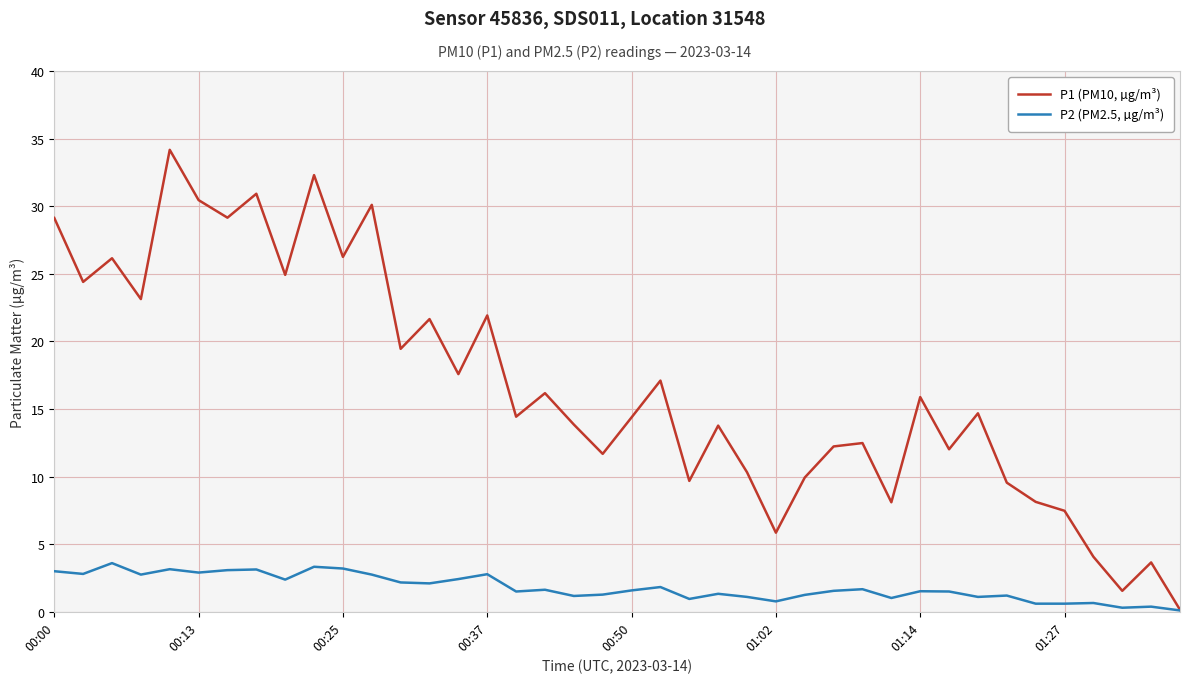

Which series has the widest spread of values?

P1 (PM10, µg/m³)